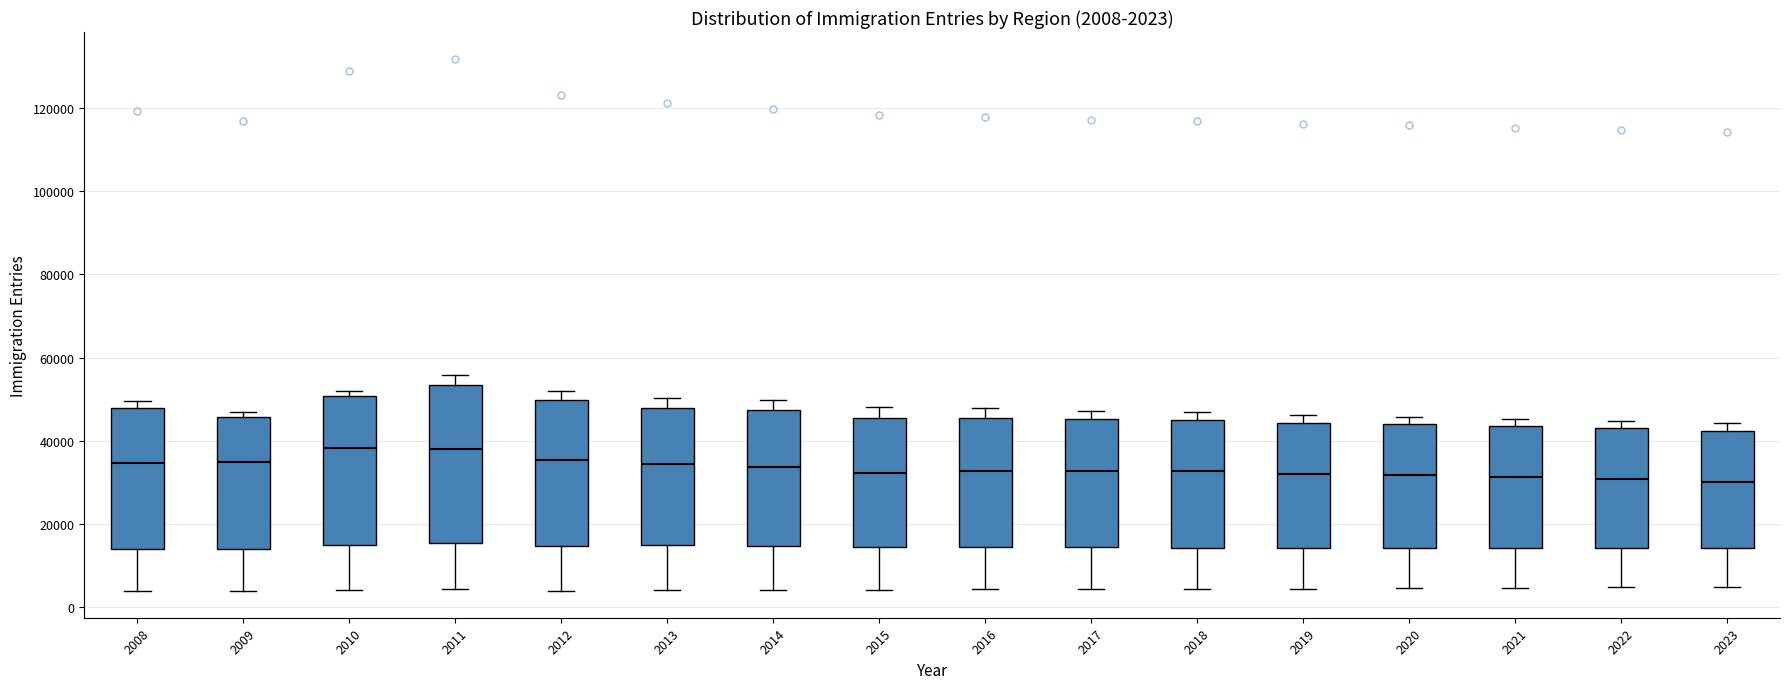

Which box is the tallest, from its lower edge to its upper edge?

2011